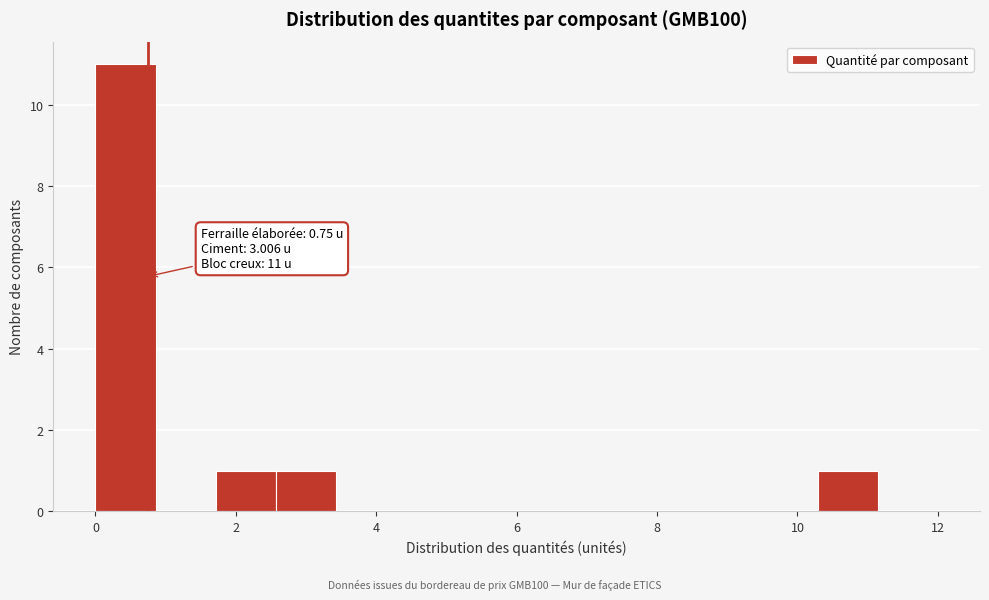

Which range on the x-axis has the tallest bar?

0.0 to 0.8